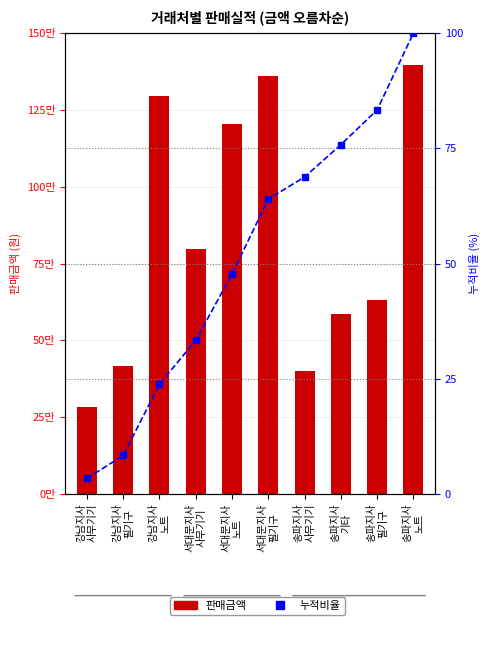

At how many categories does at least one series exceed 675819?

5